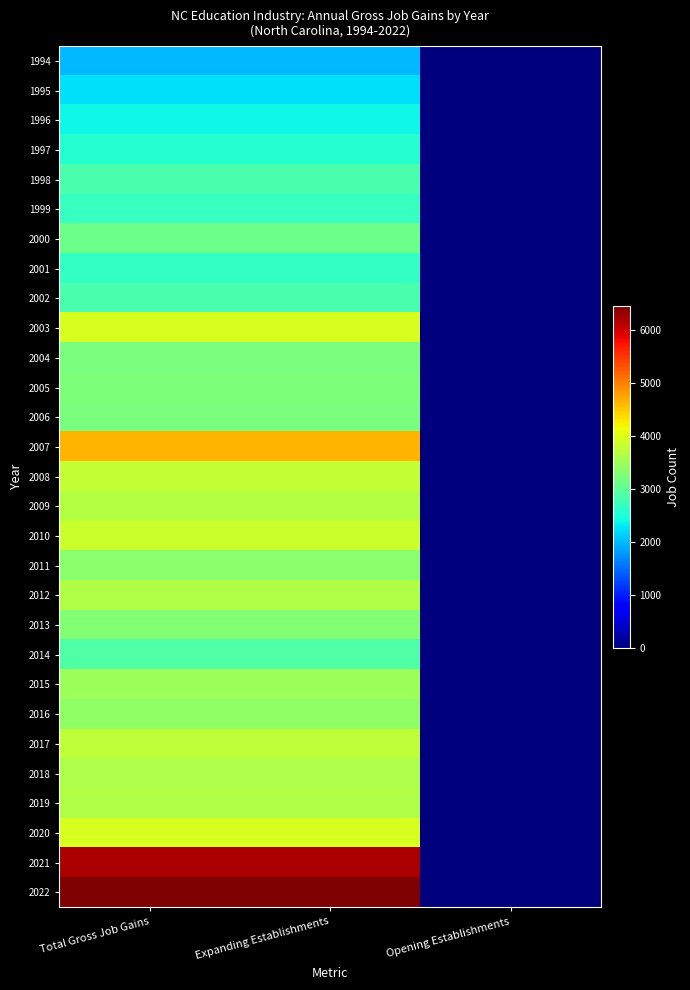

Reading left to right, list all the values displayed in this chart.

1994: Total Gross Job Gains=1994	Expanding Establishments=1994	Opening Establishments=0
1995: Total Gross Job Gains=2234	Expanding Establishments=2234	Opening Establishments=0
1996: Total Gross Job Gains=2387	Expanding Establishments=2387	Opening Establishments=0
1997: Total Gross Job Gains=2553	Expanding Establishments=2553	Opening Establishments=0
1998: Total Gross Job Gains=2831	Expanding Establishments=2831	Opening Establishments=0
1999: Total Gross Job Gains=2681	Expanding Establishments=2681	Opening Establishments=0
2000: Total Gross Job Gains=3120	Expanding Establishments=3120	Opening Establishments=0
2001: Total Gross Job Gains=2678	Expanding Establishments=2678	Opening Establishments=0
2002: Total Gross Job Gains=2843	Expanding Establishments=2843	Opening Establishments=0
2003: Total Gross Job Gains=3945	Expanding Establishments=3945	Opening Establishments=0
2004: Total Gross Job Gains=3233	Expanding Establishments=3233	Opening Establishments=0
2005: Total Gross Job Gains=3249	Expanding Establishments=3249	Opening Establishments=0
2006: Total Gross Job Gains=3232	Expanding Establishments=3232	Opening Establishments=0
2007: Total Gross Job Gains=4629	Expanding Establishments=4629	Opening Establishments=0
2008: Total Gross Job Gains=3796	Expanding Establishments=3796	Opening Establishments=0
2009: Total Gross Job Gains=3671	Expanding Establishments=3671	Opening Establishments=0
2010: Total Gross Job Gains=3842	Expanding Establishments=3842	Opening Establishments=0
2011: Total Gross Job Gains=3356	Expanding Establishments=3356	Opening Establishments=0
2012: Total Gross Job Gains=3645	Expanding Establishments=3645	Opening Establishments=0
2013: Total Gross Job Gains=3297	Expanding Establishments=3297	Opening Establishments=0
2014: Total Gross Job Gains=2903	Expanding Establishments=2903	Opening Establishments=0
2015: Total Gross Job Gains=3506	Expanding Establishments=3506	Opening Establishments=0
2016: Total Gross Job Gains=3393	Expanding Establishments=3393	Opening Establishments=0
2017: Total Gross Job Gains=3743	Expanding Establishments=3743	Opening Establishments=0
2018: Total Gross Job Gains=3613	Expanding Establishments=3613	Opening Establishments=0
2019: Total Gross Job Gains=3639	Expanding Establishments=3639	Opening Establishments=0
2020: Total Gross Job Gains=3949	Expanding Establishments=3949	Opening Establishments=0
2021: Total Gross Job Gains=6199	Expanding Establishments=6199	Opening Establishments=0
2022: Total Gross Job Gains=6468	Expanding Establishments=6468	Opening Establishments=0